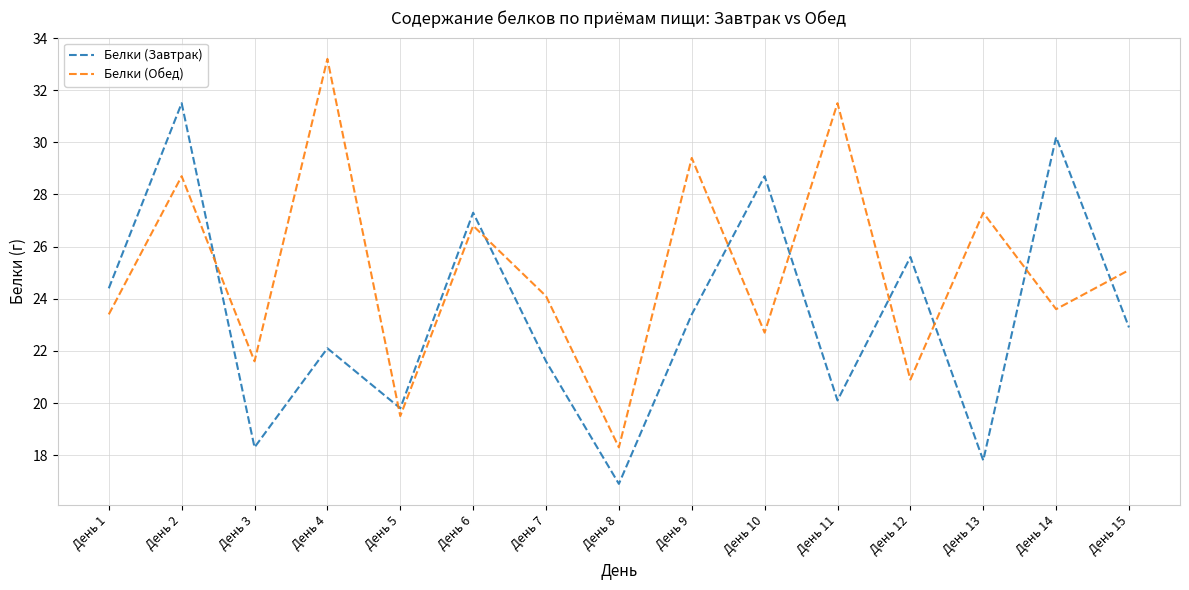

Is the value of Белки (Завтрак) at День 7 greater than the value of Белки (Обед) at День 12?

Yes